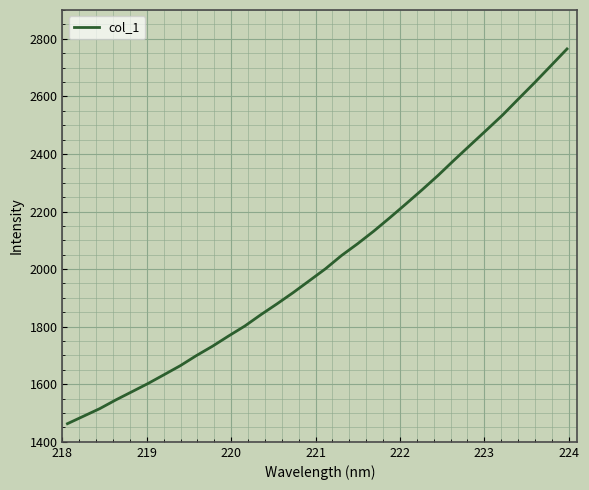

What is the greatest value displayed?

2764.7